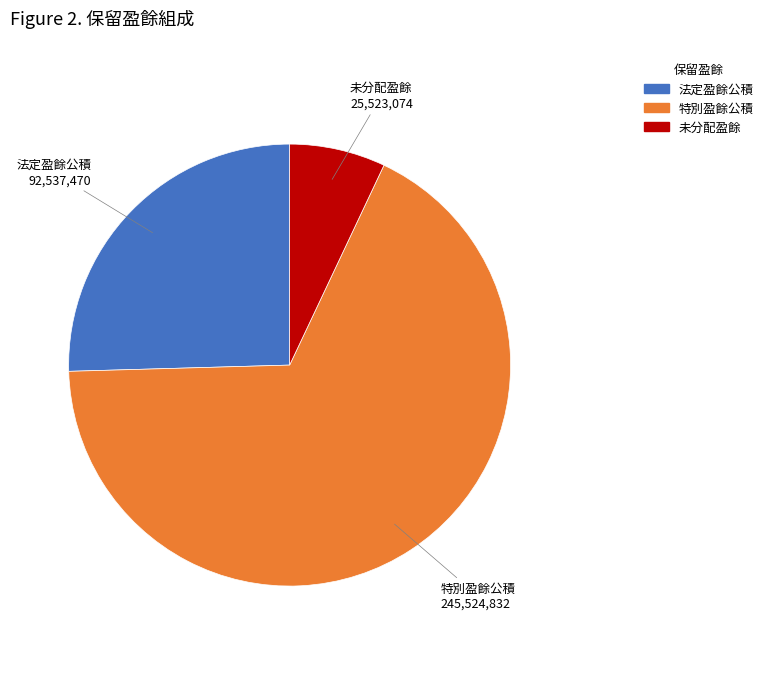

Does any single category account for the majority?

Yes